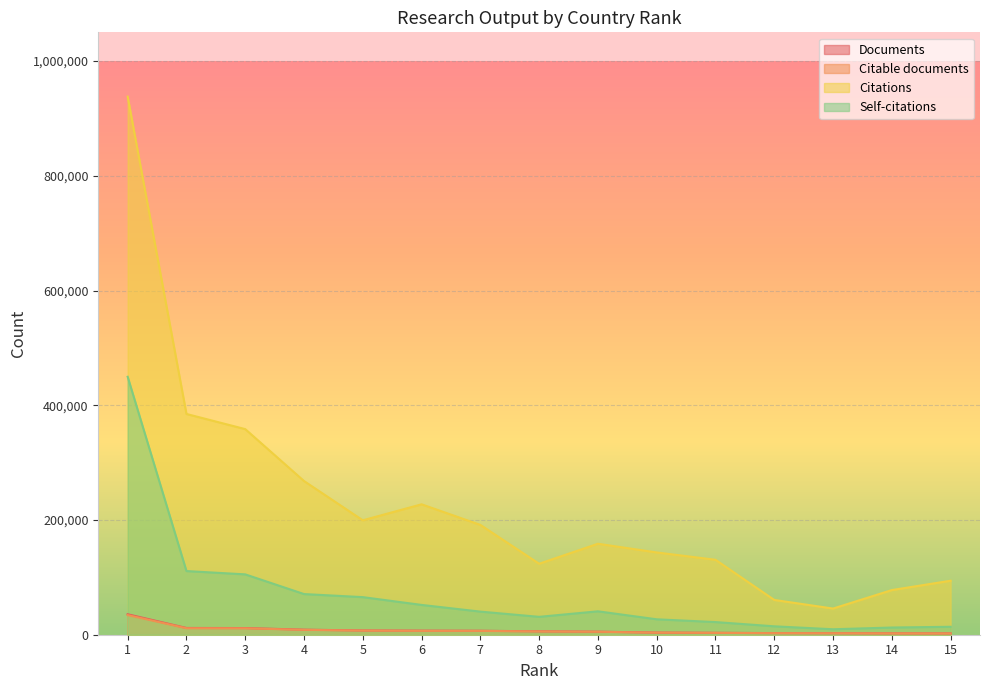

What is the lowest value of the Documents series?

2283